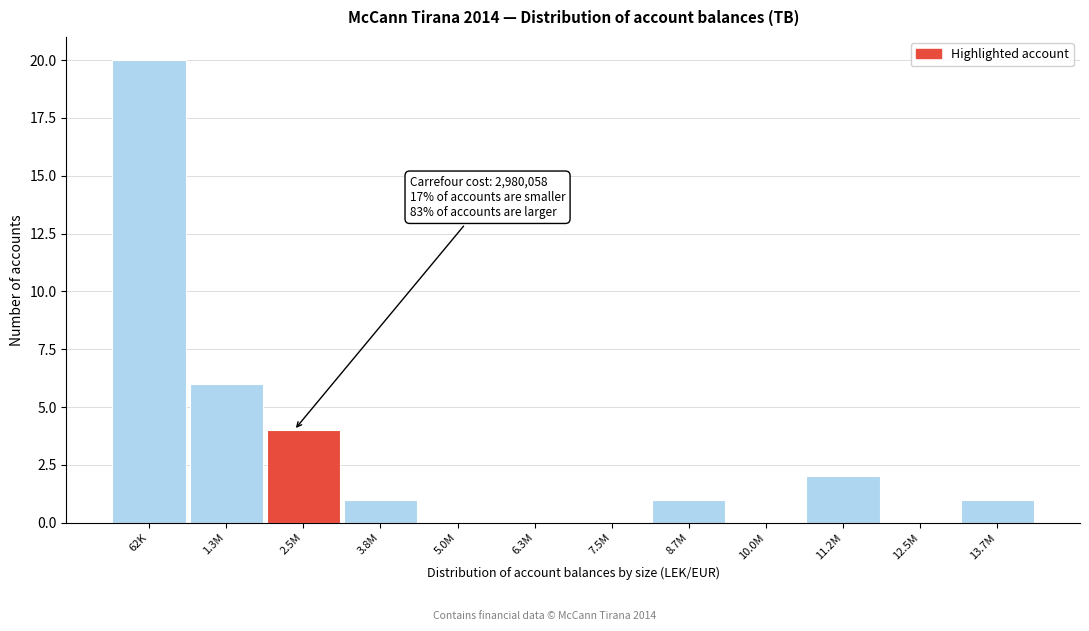

Reading right to left, transcribe all the data shown in this chart.

13.7M=1	12.5M=0	11.2M=2	10.0M=0	8.7M=1	7.5M=0	6.3M=0	5.0M=0	3.8M=1	2.5M=4	1.3M=6	62K=20